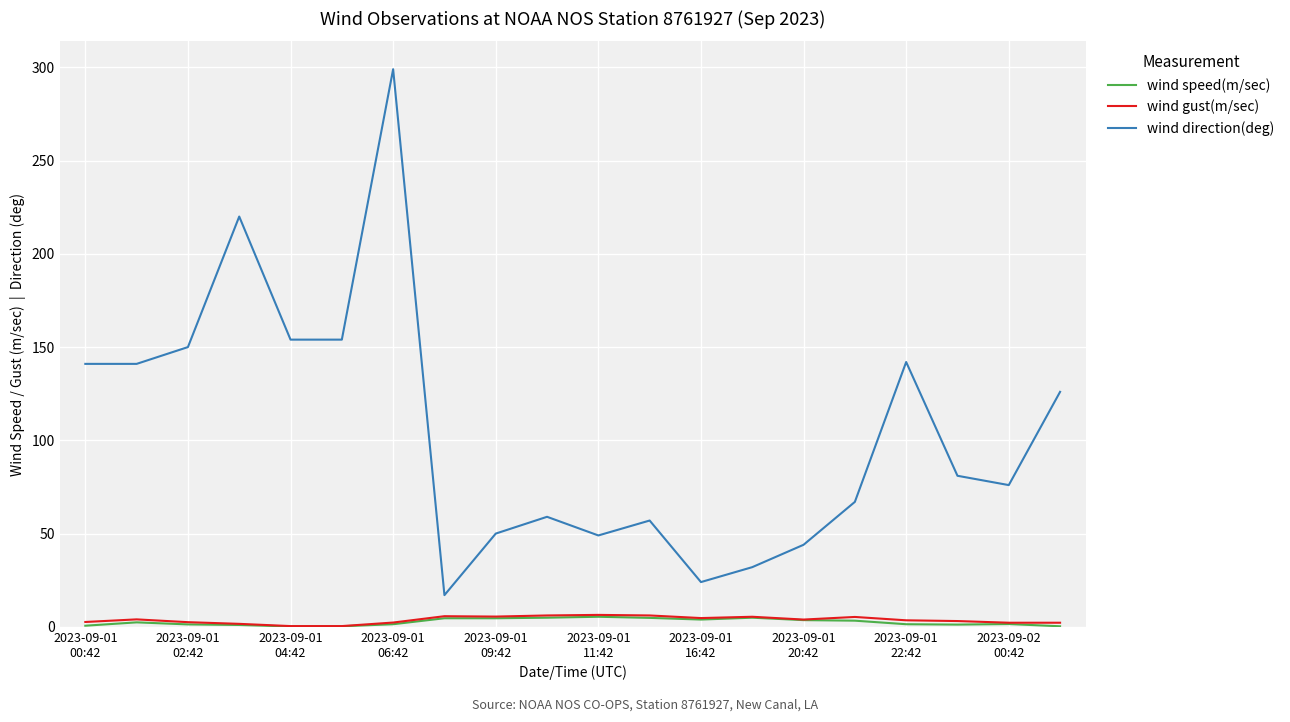

What is the average value of the wind gust(m/sec) series?

3.7